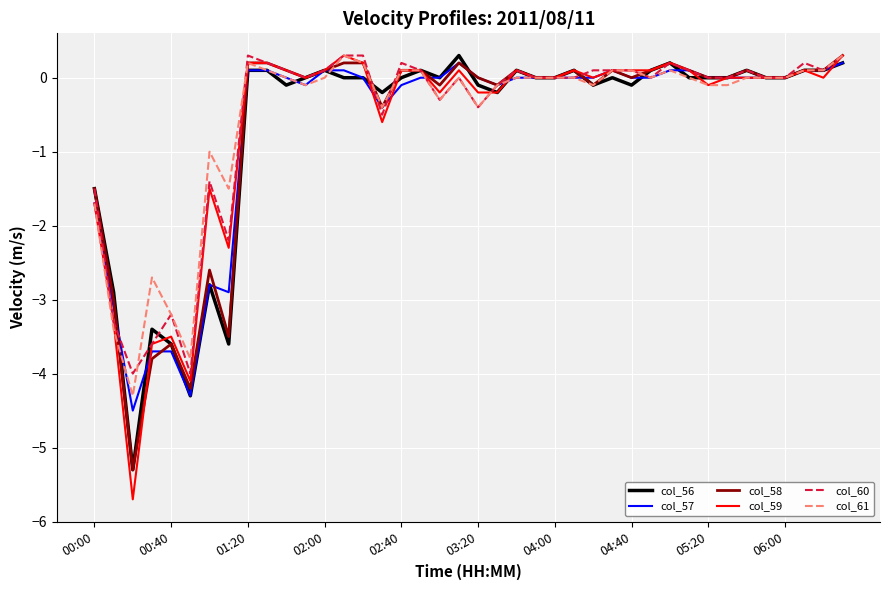

Which series has the widest spread of values?

col_59